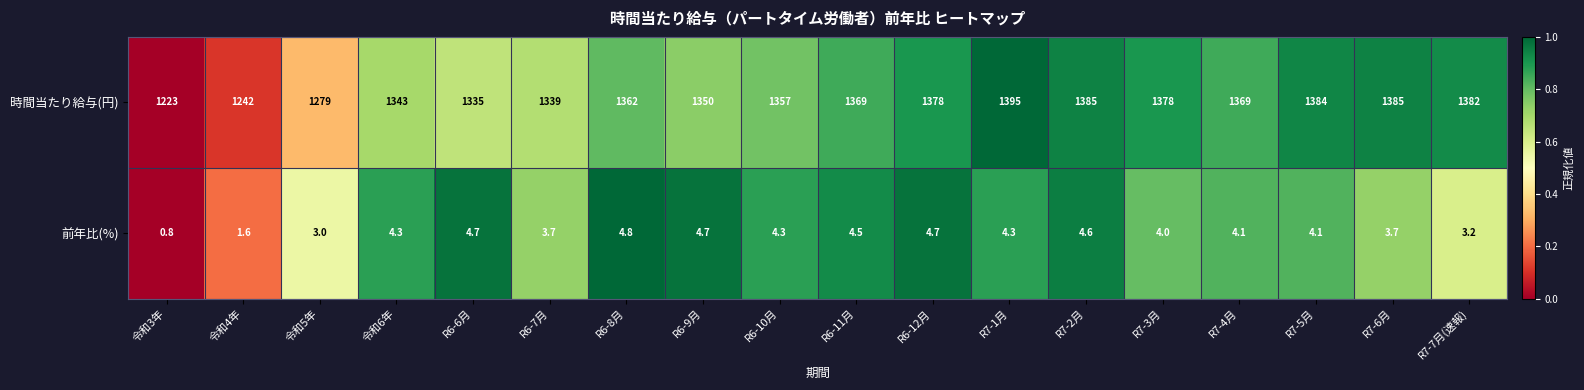

List the series in order of their peak value, highest first.

時間当たり給与(円), 前年比(%)